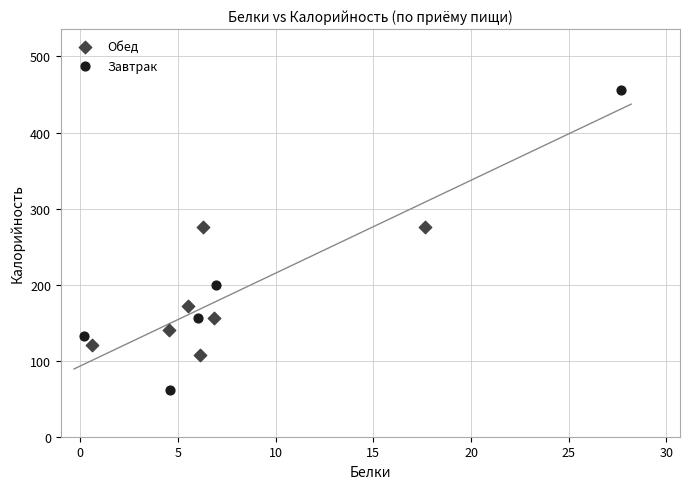

Which series contains the highest Y value?

Завтрак